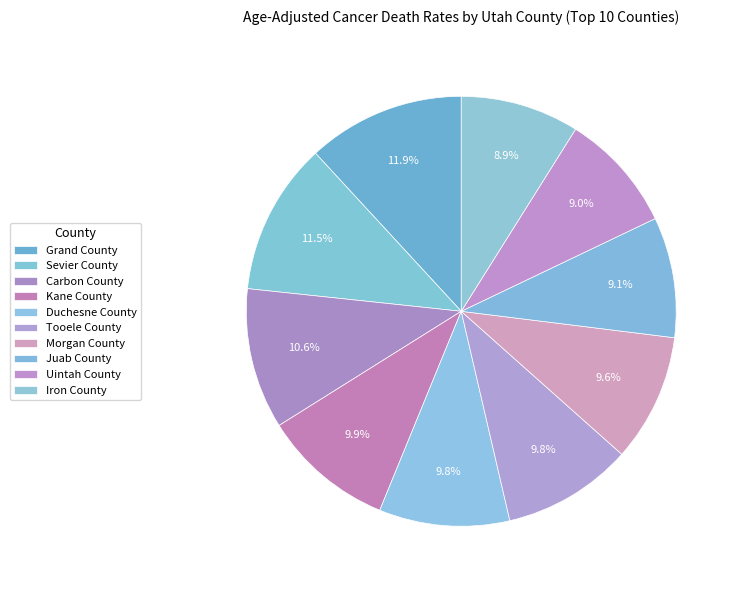

To the nearest percent, what is the average slice percentage?

10%